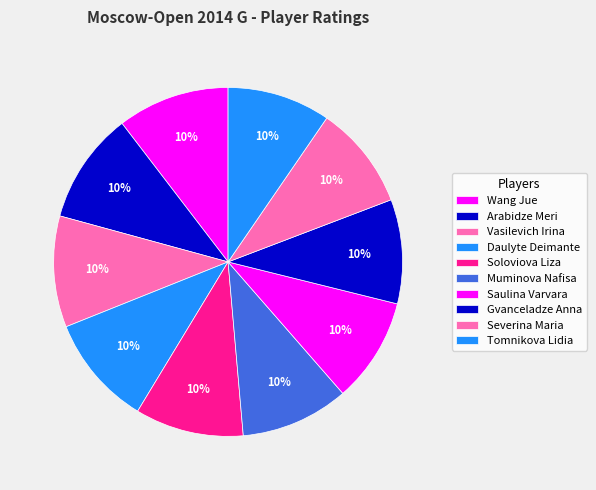

Count the number of slices in the pie.

10